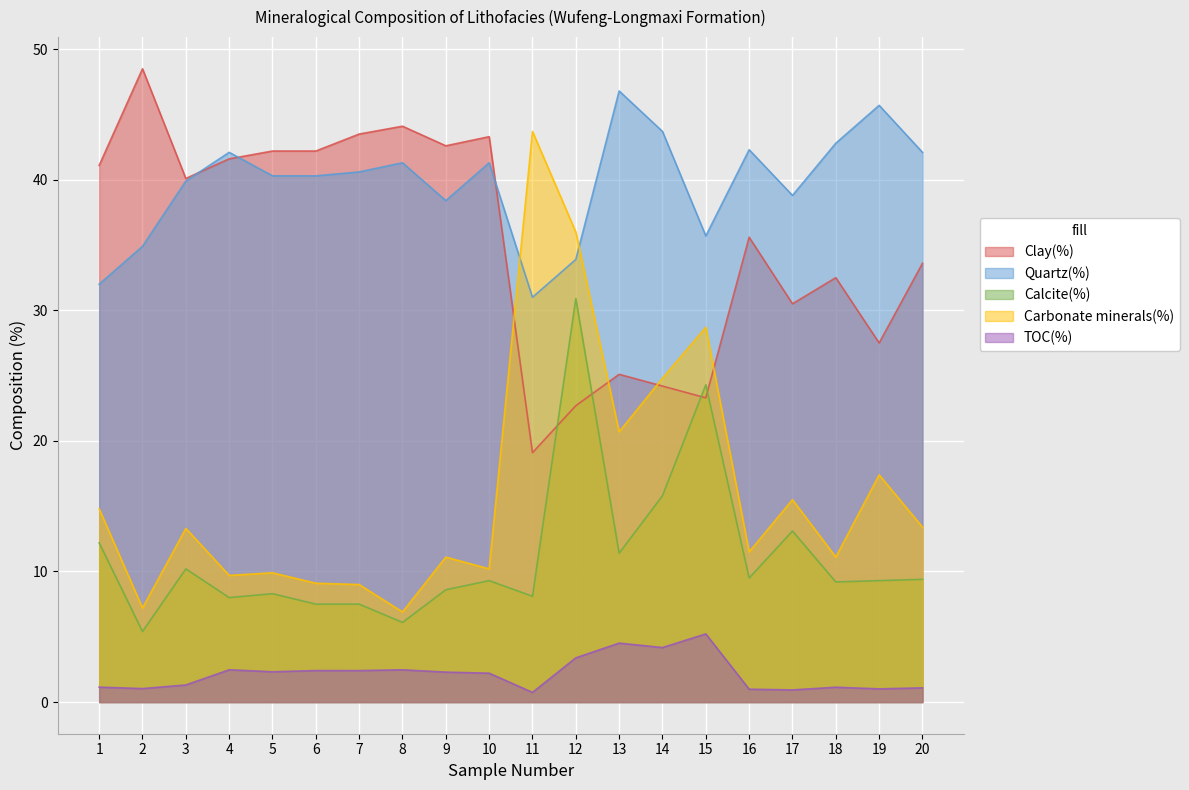

What is the difference between the maximum and minimum values in the Quartz(%) series?

15.8